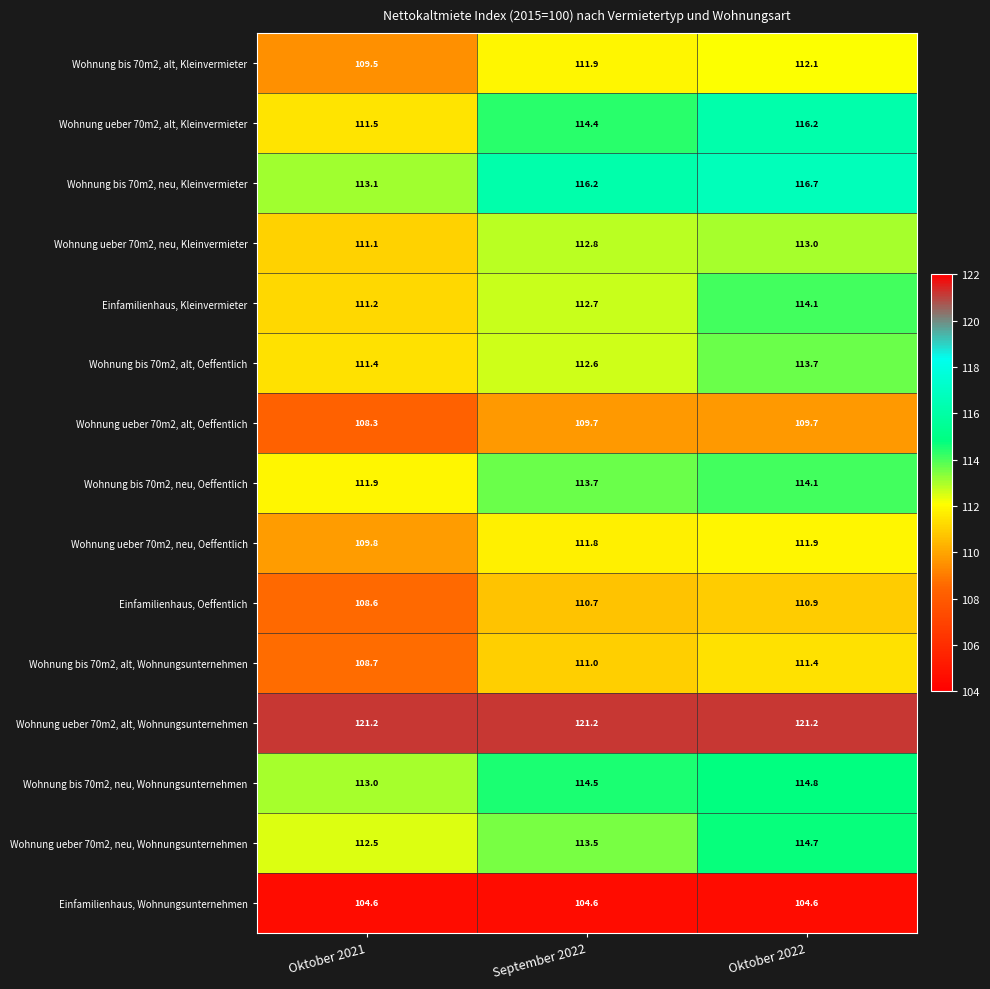

Which series has the largest total across all categories?

Wohnung ueber 70m2, alt, Wohnungsunternehmen